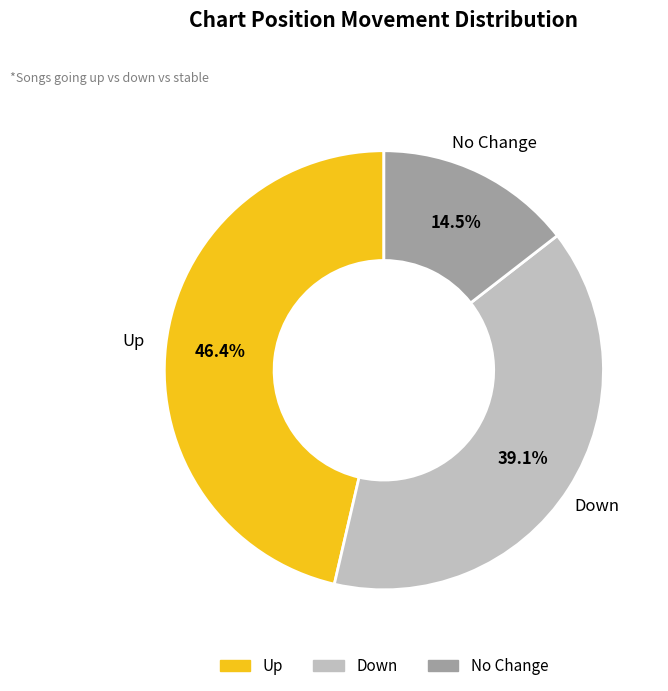

Is there any slice that represents more than half of the pie?

No